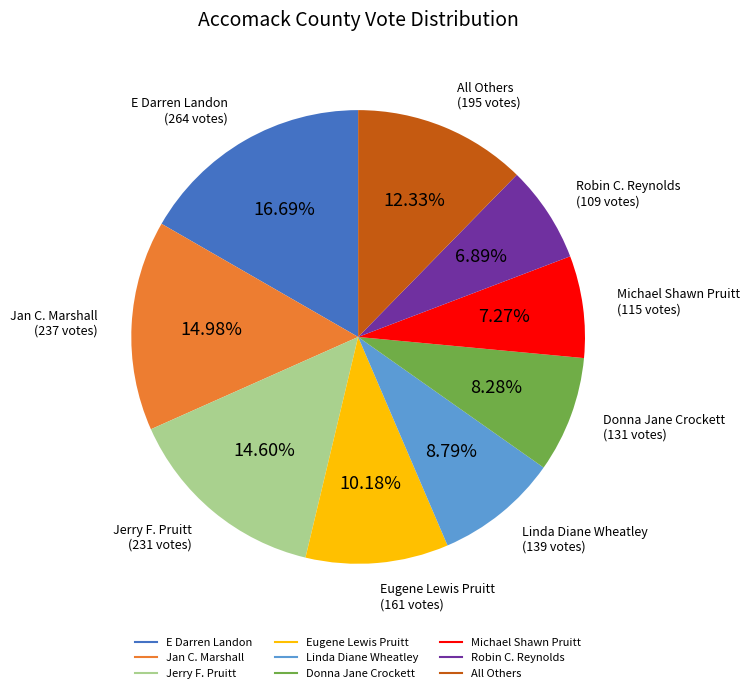

To the nearest percent, what percentage of the pie is Linda Diane Wheatley?

9%